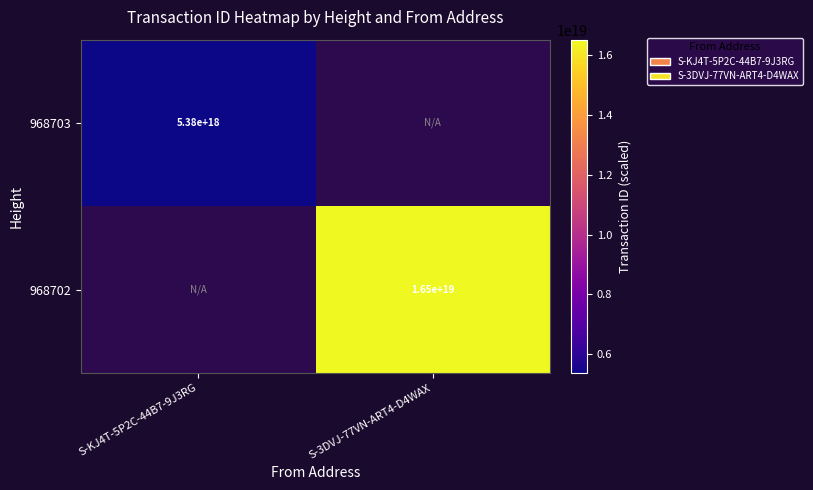

The 968703 series shows 7803644554942151680 at S-KJ4T-5P2C-44B7-9J3RG. True or false?

False